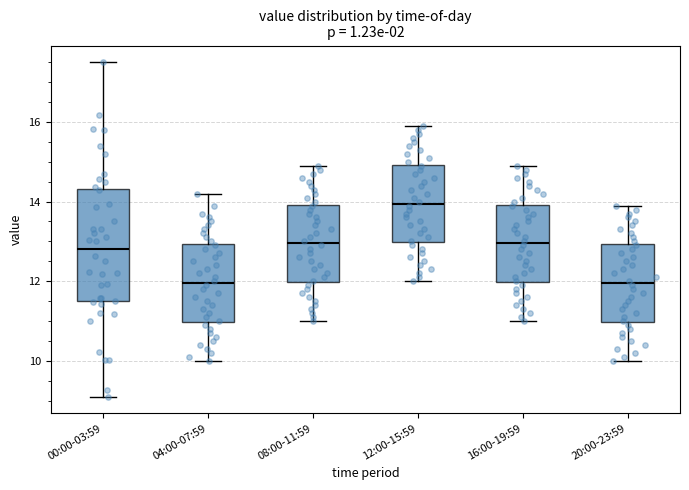

Which box is the tallest, from its lower edge to its upper edge?

00:00-03:59